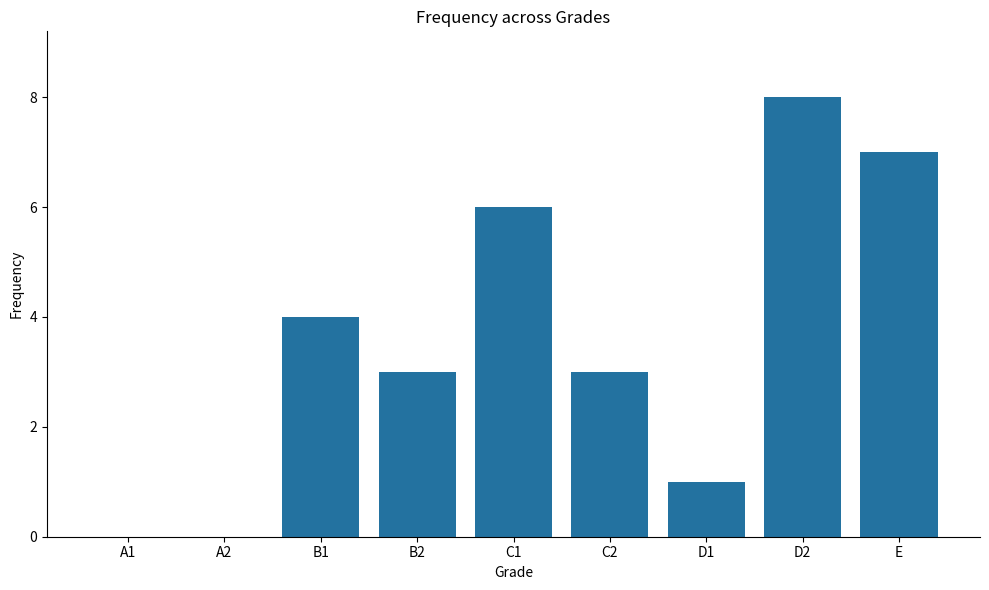

What is the maximum value shown in the chart?

8